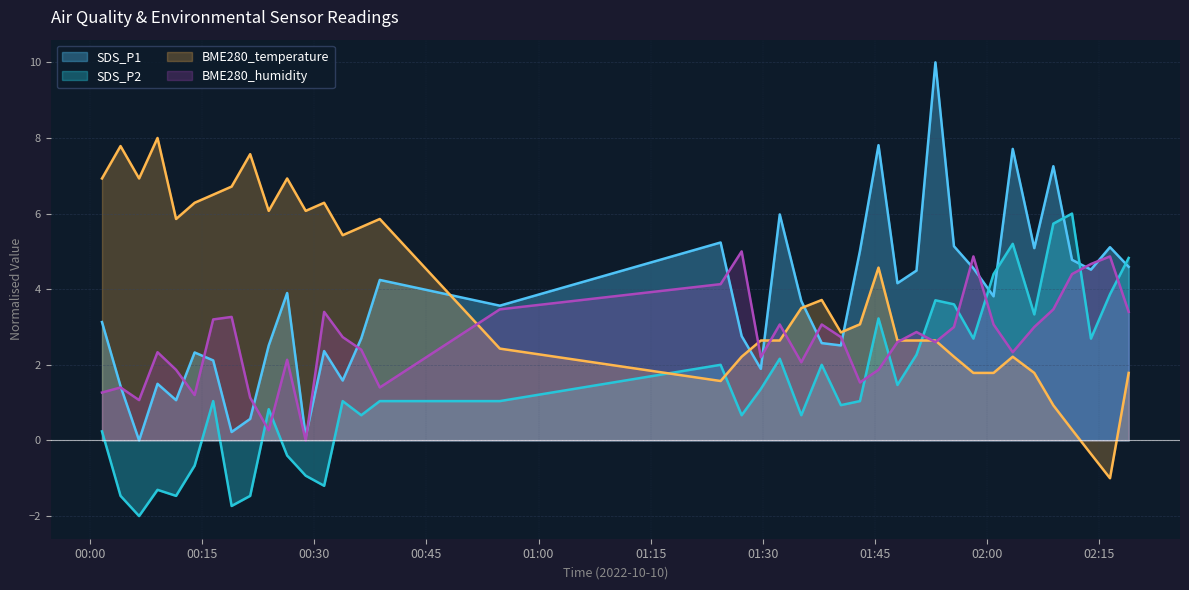

True or false: SDS_P2 and BME280_temperature intersect in this chart.

True